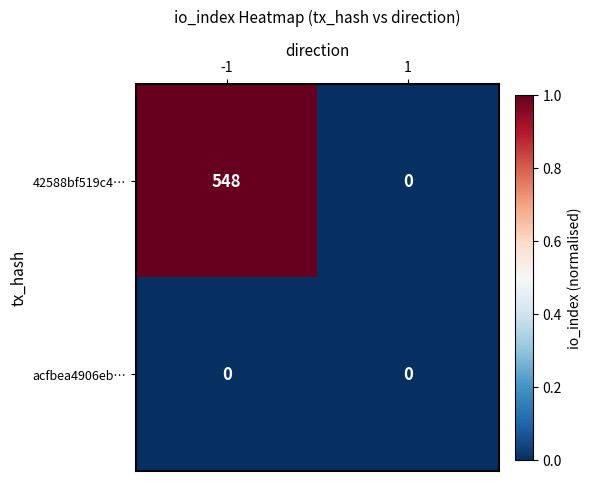

What is the sum of all 42588bf519c4… values?

548